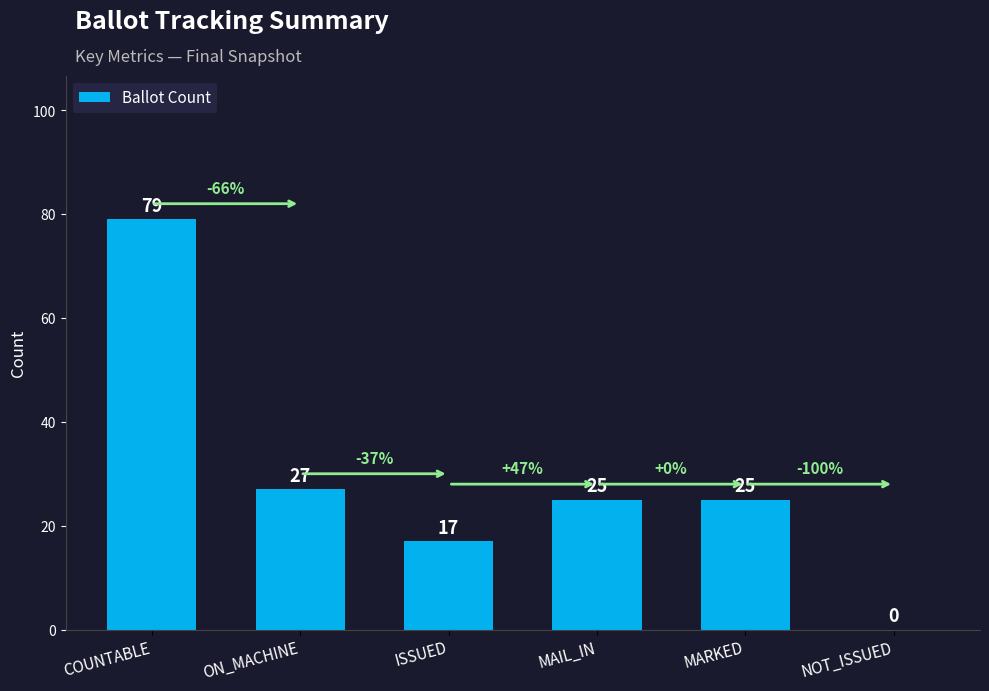

Reading right to left, what are all the values shown in this chart?

0	25	25	17	27	79